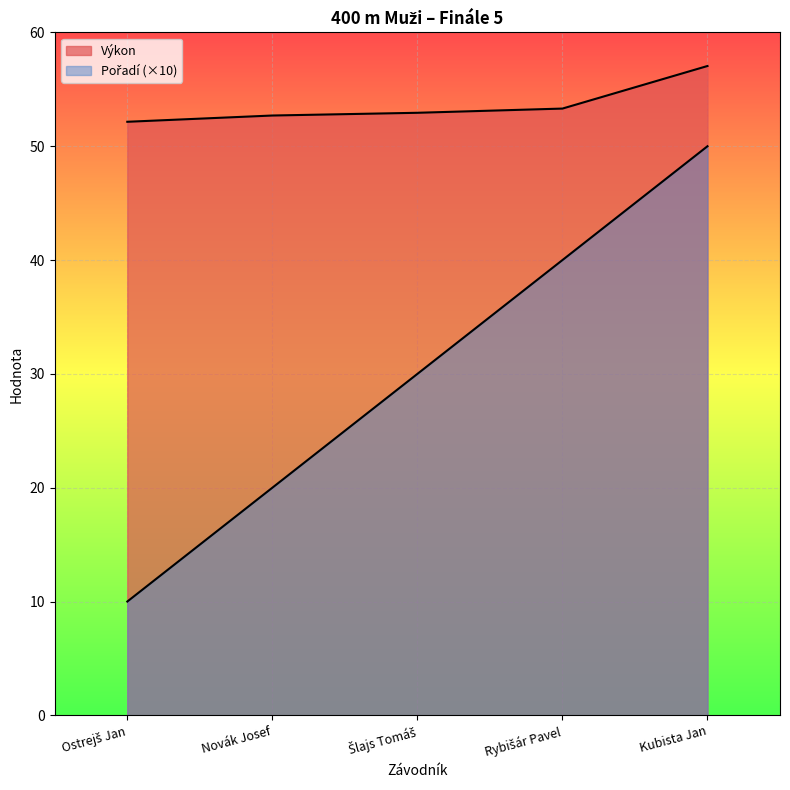

Between Rybišár Pavel and Kubista Jan, which is larger?

Kubista Jan